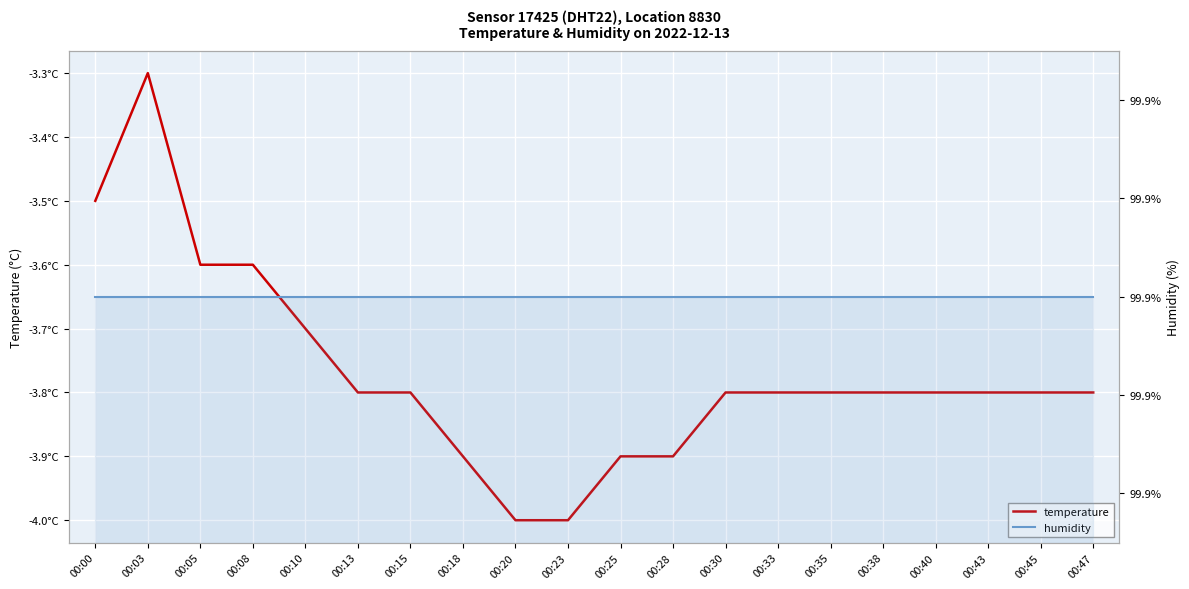

Reading left to right, extract all data points from this chart.

temperature: 00:00=-3.5	00:03=-3.3	00:05=-3.6	00:08=-3.6	00:10=-3.7	00:13=-3.8	00:15=-3.8	00:18=-3.9	00:20=-4.0	00:23=-4.0	00:25=-3.9	00:28=-3.9	00:30=-3.8	00:33=-3.8	00:35=-3.8	00:38=-3.8	00:40=-3.8	00:43=-3.8	00:45=-3.8	00:47=-3.8
humidity: 00:00=99.9	00:03=99.9	00:05=99.9	00:08=99.9	00:10=99.9	00:13=99.9	00:15=99.9	00:18=99.9	00:20=99.9	00:23=99.9	00:25=99.9	00:28=99.9	00:30=99.9	00:33=99.9	00:35=99.9	00:38=99.9	00:40=99.9	00:43=99.9	00:45=99.9	00:47=99.9